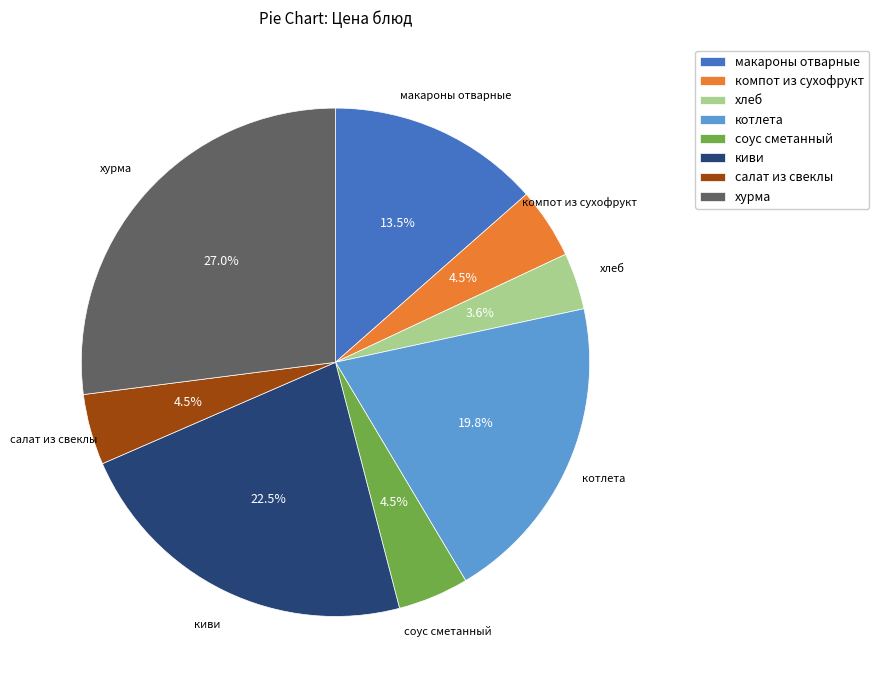

True or false: компот из сухофрукт accounts for 17% of the total.

False